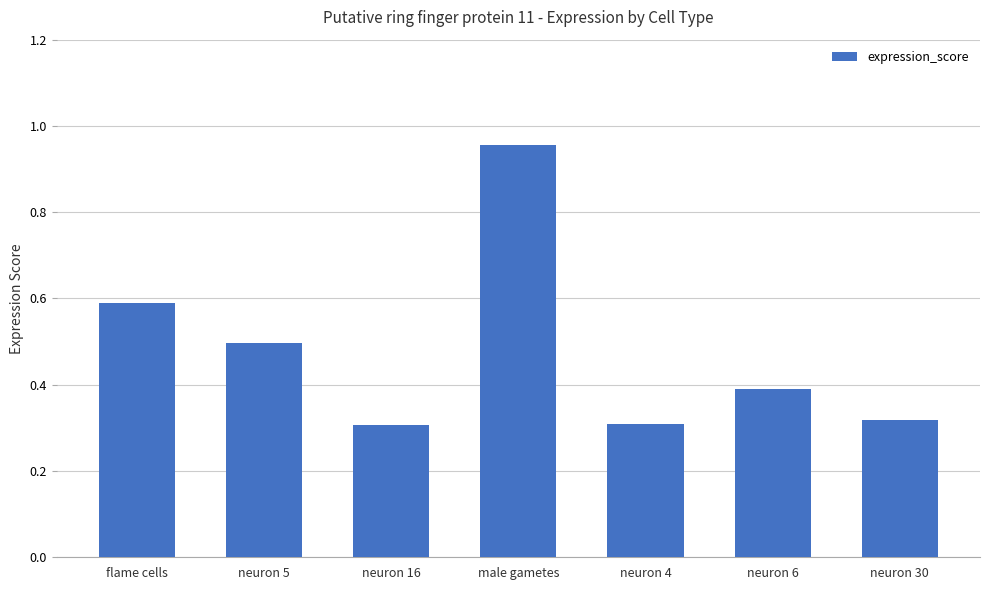

What is the sum of the values at neuron 6 and neuron 16?

0.7